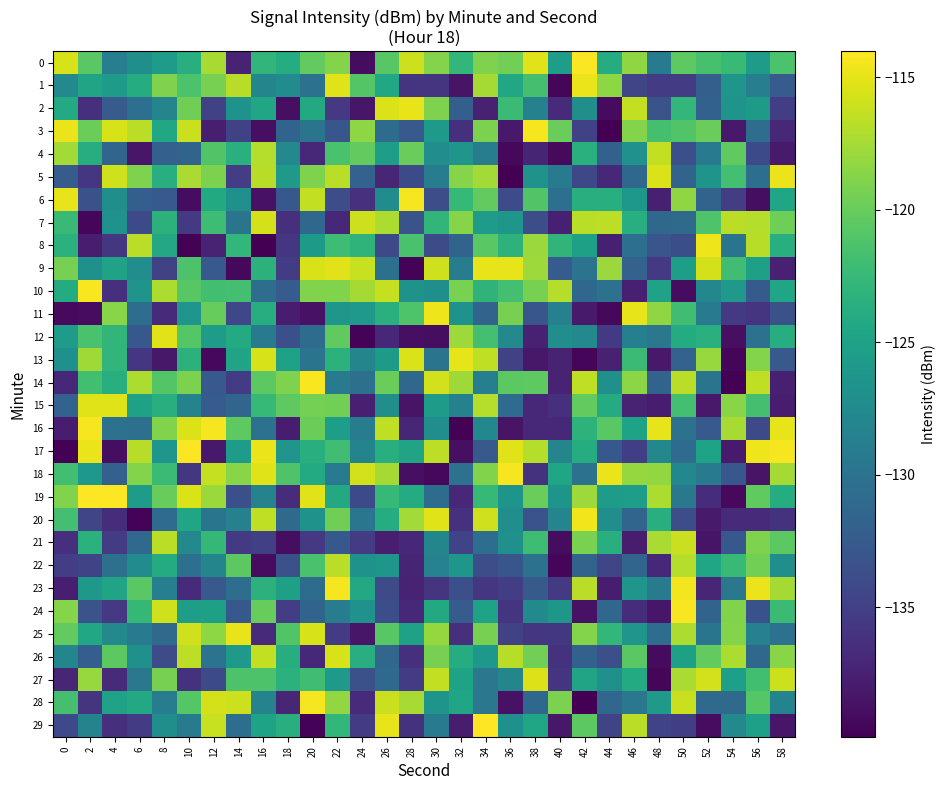

List the series in order of their peak value, lowest first.

22, 4, 21, 7, 26, 27, 15, 12, 13, 25, 2, 9, 1, 5, 8, 11, 20, 28, 6, 23, 16, 3, 18, 24, 10, 14, 17, 0, 29, 19